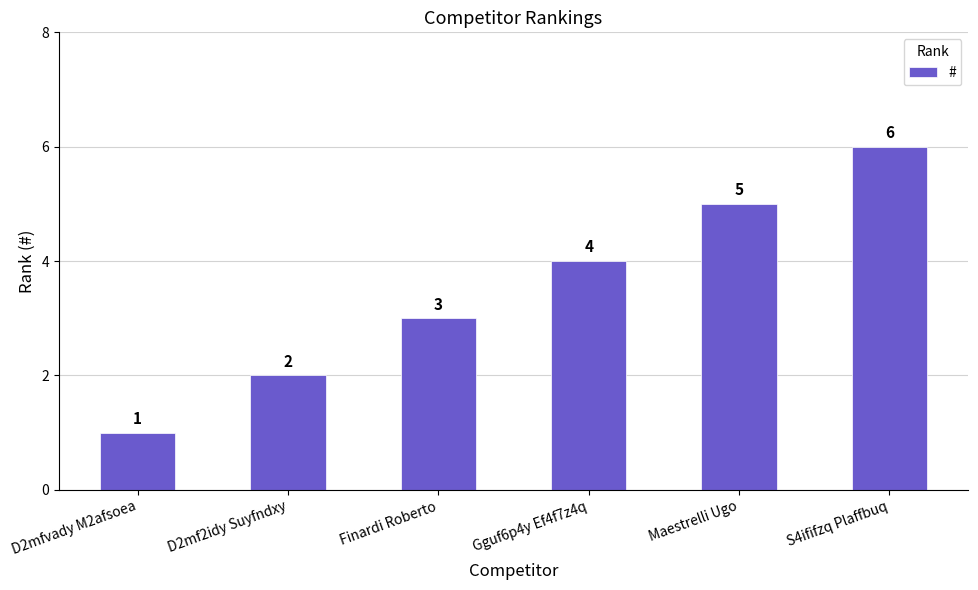

Which has a higher value, D2mf2idy Suyfndxy or D2mfvady M2afsoea?

D2mf2idy Suyfndxy